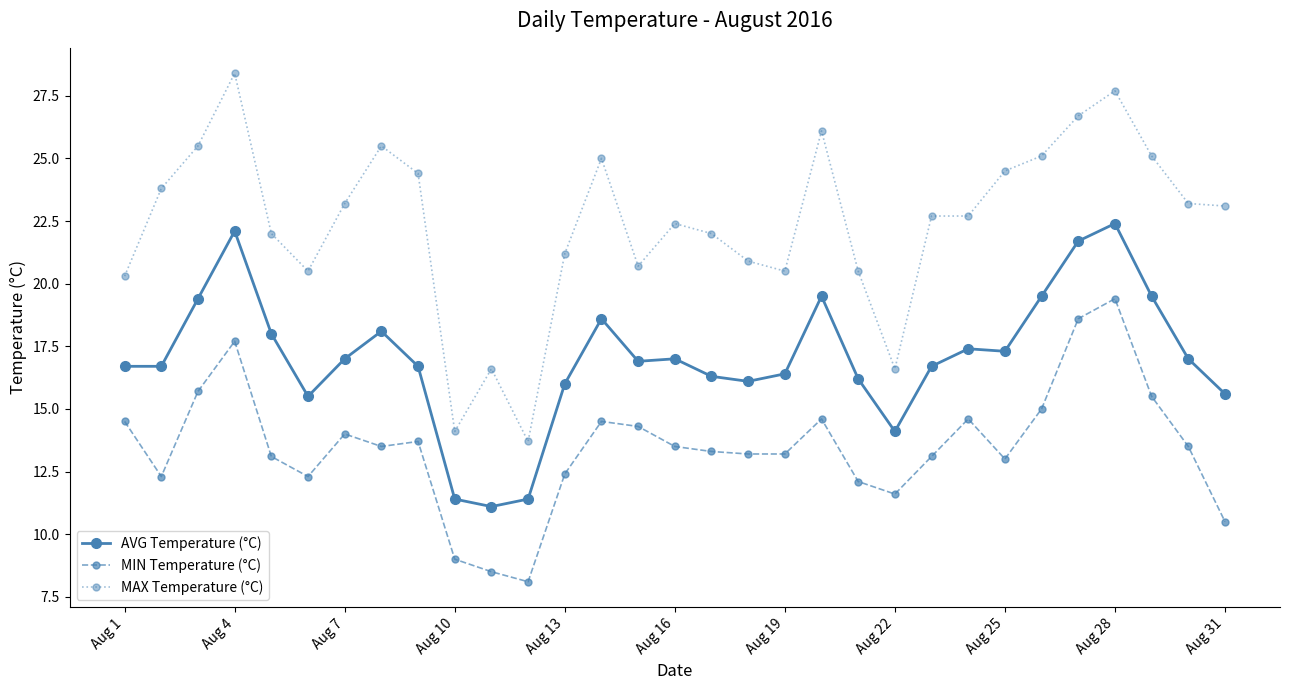

What is the value of the MAX Temperature (°C) point at the 12th from the left?

13.7